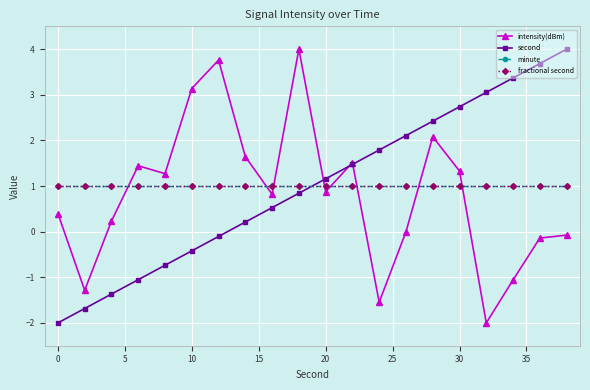

Is this an area chart (filled region under the line)?

No